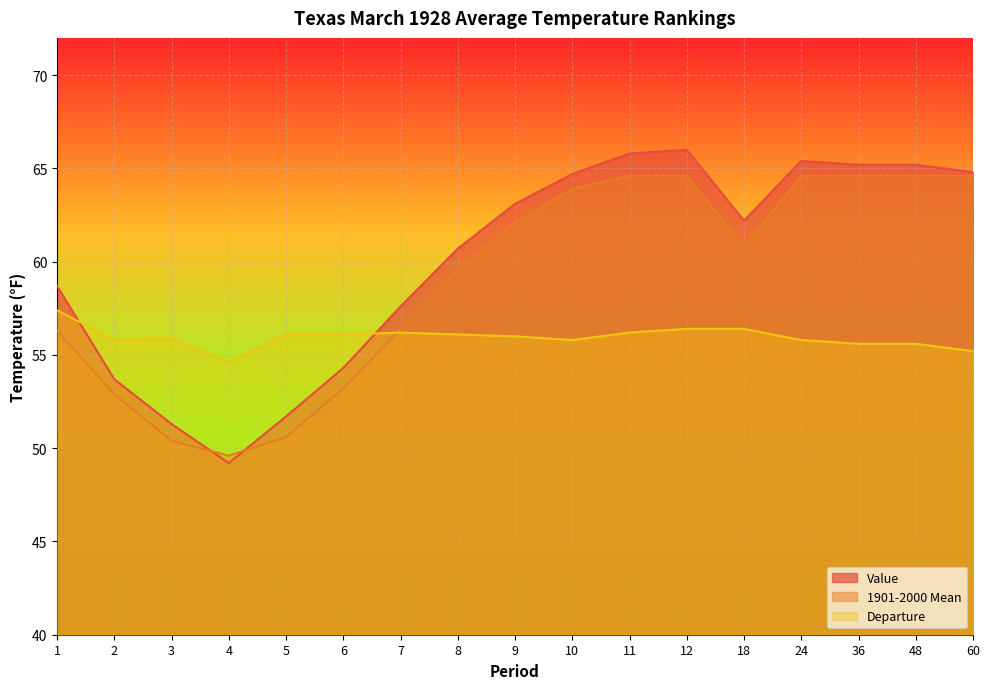

Reading right to left, transcribe all the data shown in this chart.

Value: 60=64.8	48=65.2	36=65.2	24=65.4	18=62.2	12=66.0	11=65.8	10=64.7	9=63.1	8=60.7	7=57.6	6=54.3	5=51.7	4=49.2	3=51.3	2=53.7	1=58.7
1901-2000 Mean: 60=64.6	48=64.6	36=64.6	24=64.6	18=60.8	12=64.6	11=64.6	10=63.9	9=62.1	8=59.6	7=56.4	6=53.2	5=50.6	4=49.6	3=50.4	2=52.9	1=56.3
Departure: 60=55.2	48=55.6	36=55.6	24=55.8	18=56.4	12=56.4	11=56.2	10=55.8	9=56.0	8=56.1	7=56.2	6=56.1	5=56.1	4=54.6	3=55.9	2=55.8	1=57.4